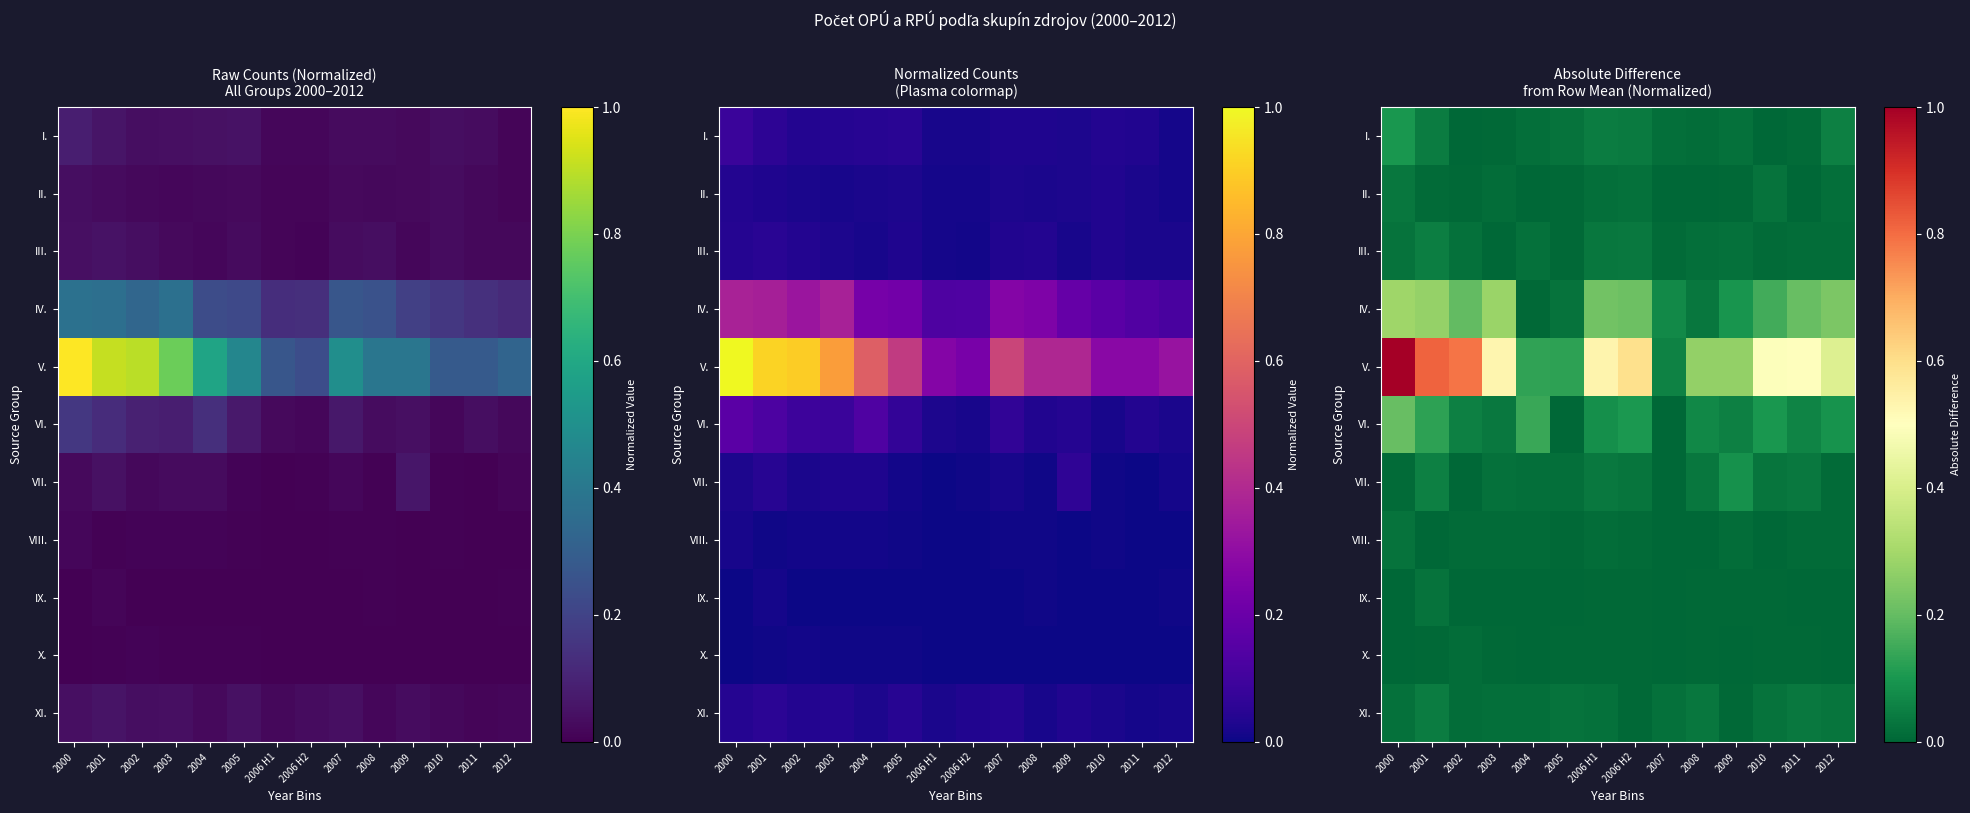

The value of VIII. at 2001 is 0.0. True or false?

False